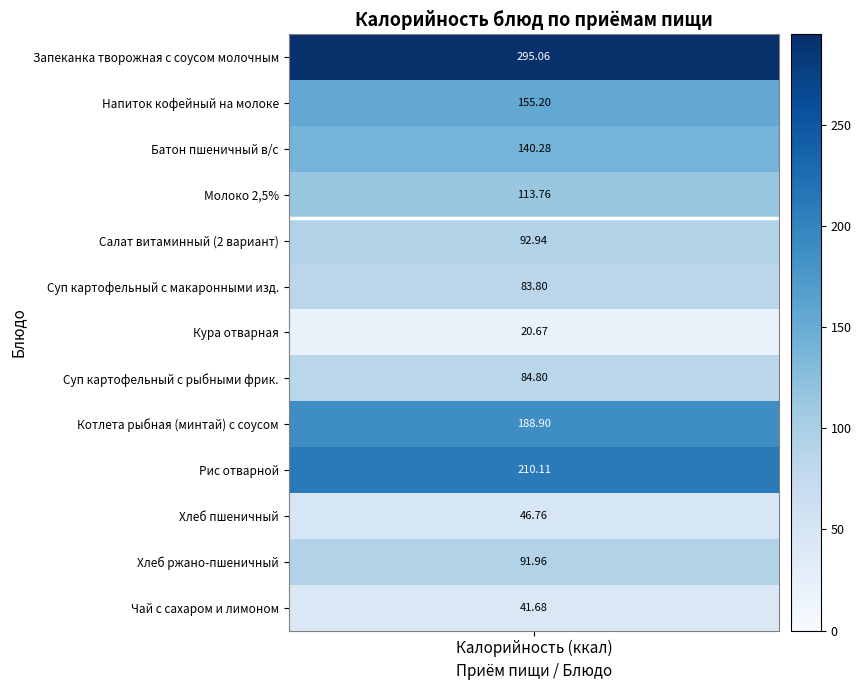

List the series in order of their overall mean, lowest first.

Обед, Завтрак